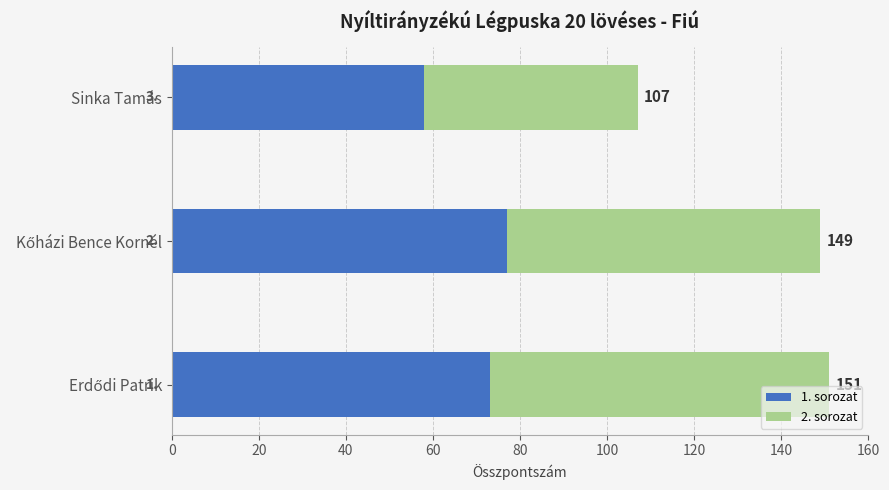

What are all the series names shown in the legend?

1. sorozat, 2. sorozat